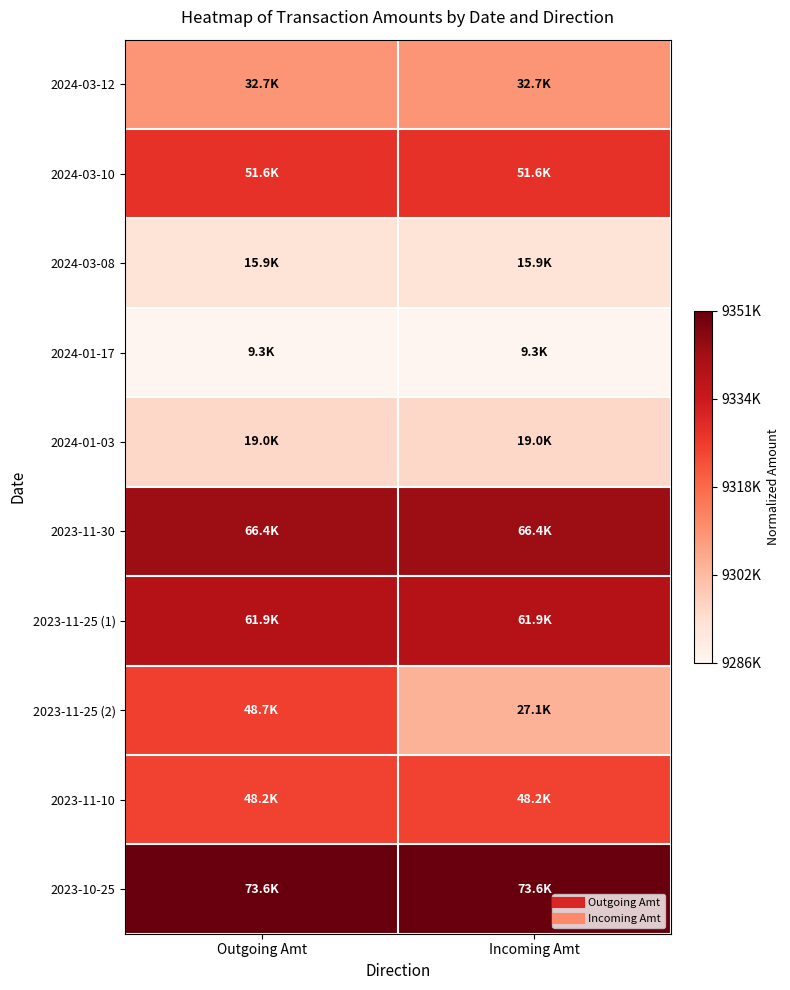

Which has a higher value, Incoming Amt or Outgoing Amt?

Incoming Amt